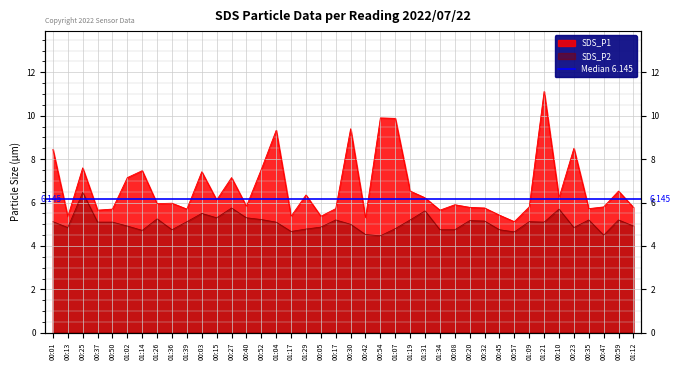

In SDS_P2, how many points are higher than both neighbors (excluding endpoints)?

11